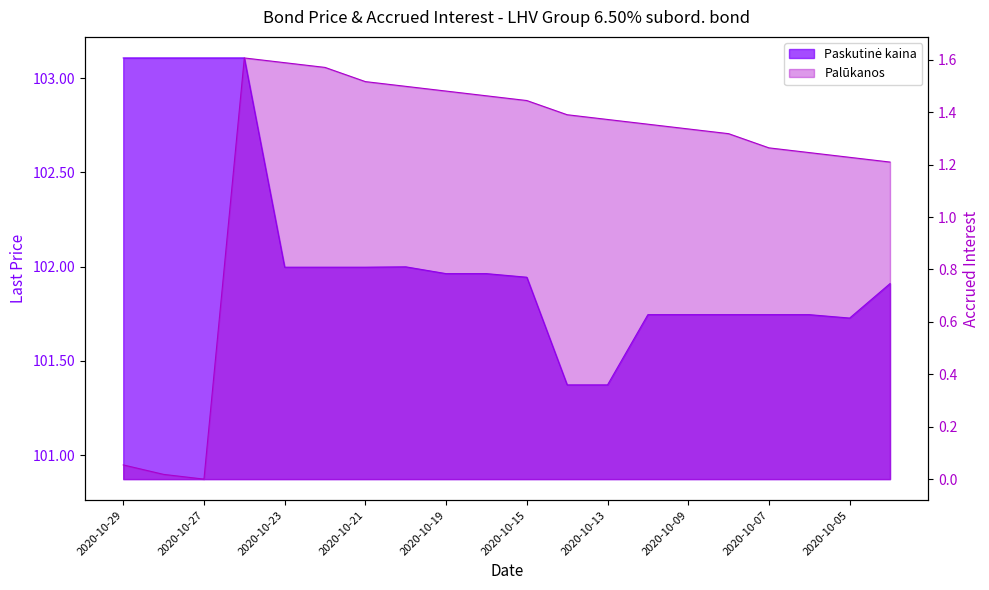

Which series has the widest spread of values?

Paskutine kaina